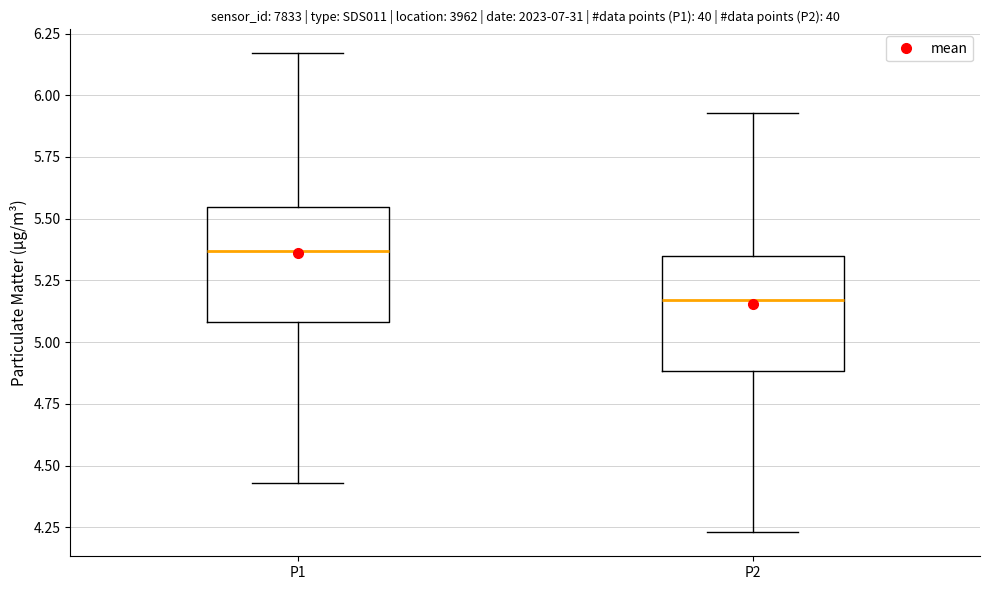

Reading left to right, transcribe this box plot: for each box, give where its median line is, the range the box spans, and where its two whiskers end, as read against the y-axis. The values are not printed on the chart, so give them approximately, as read against the axis.

P1: median 5.35, box 5.10 to 5.55, whiskers 4.45 to 6.15
P2: median 5.15, box 4.90 to 5.35, whiskers 4.25 to 5.95